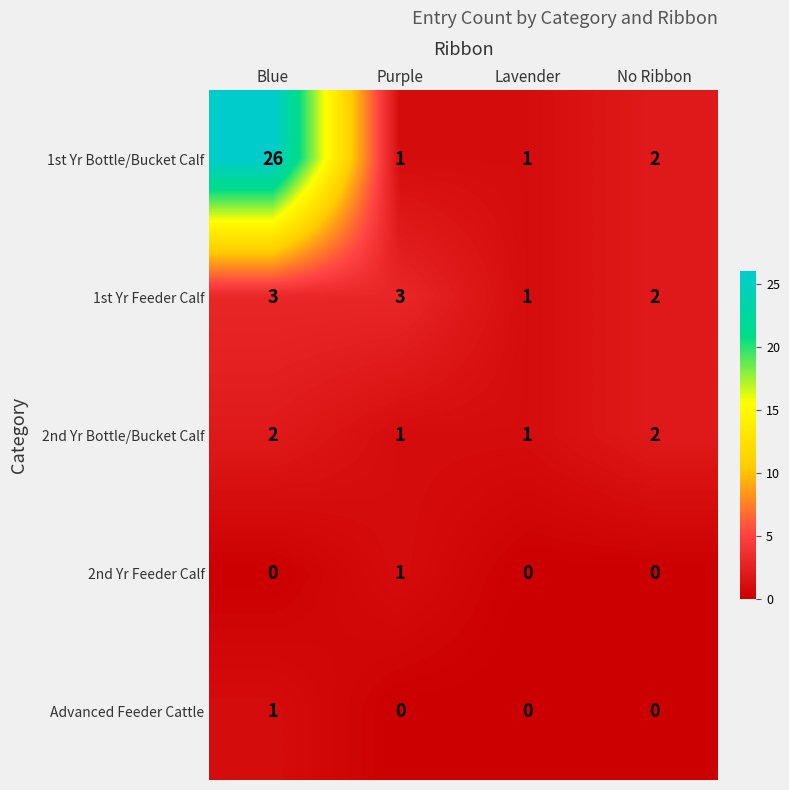

The value of 2nd Yr Feeder Calf at No Ribbon is 0. True or false?

True